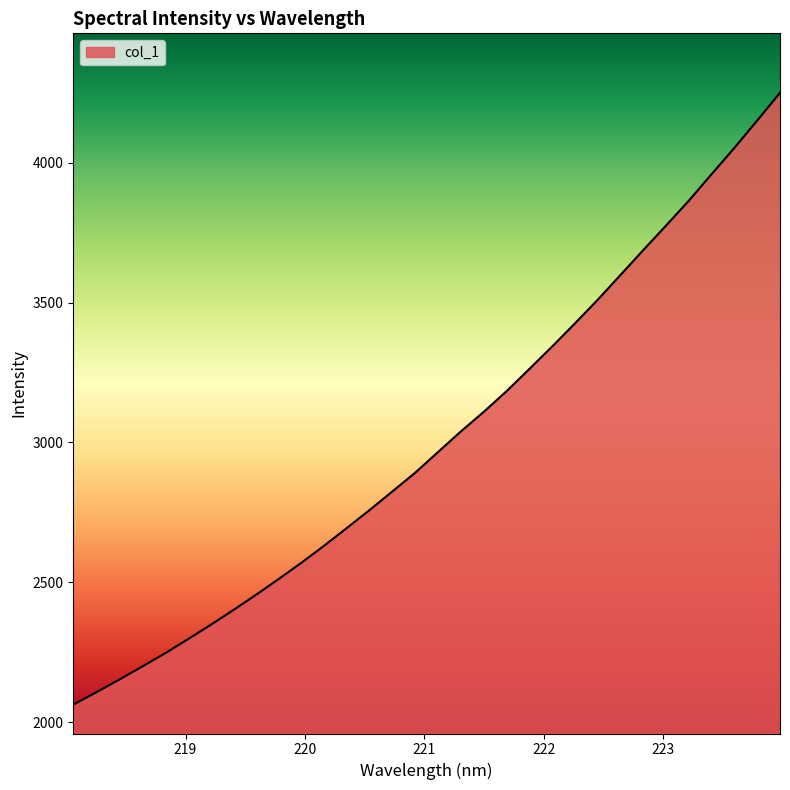

Count the number of categories in the chart.

32